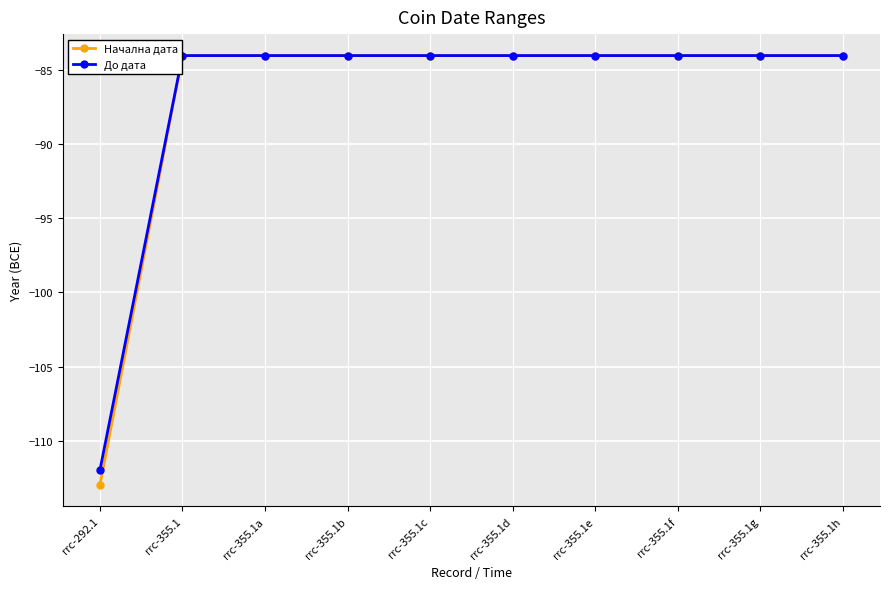

What is the maximum value for Начална дата?

-84